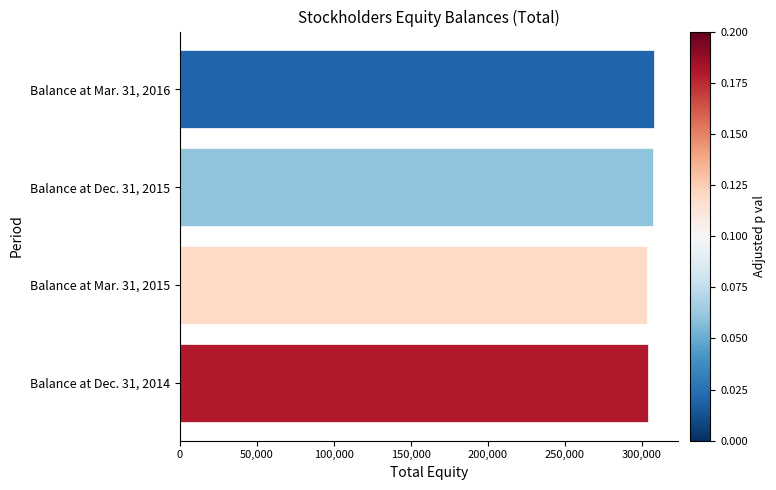

What is the greatest value displayed?

308233